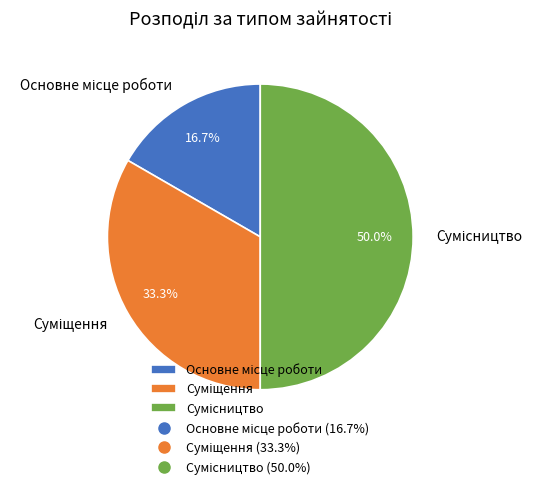

Does Суміщення represent more than half of the total?

No